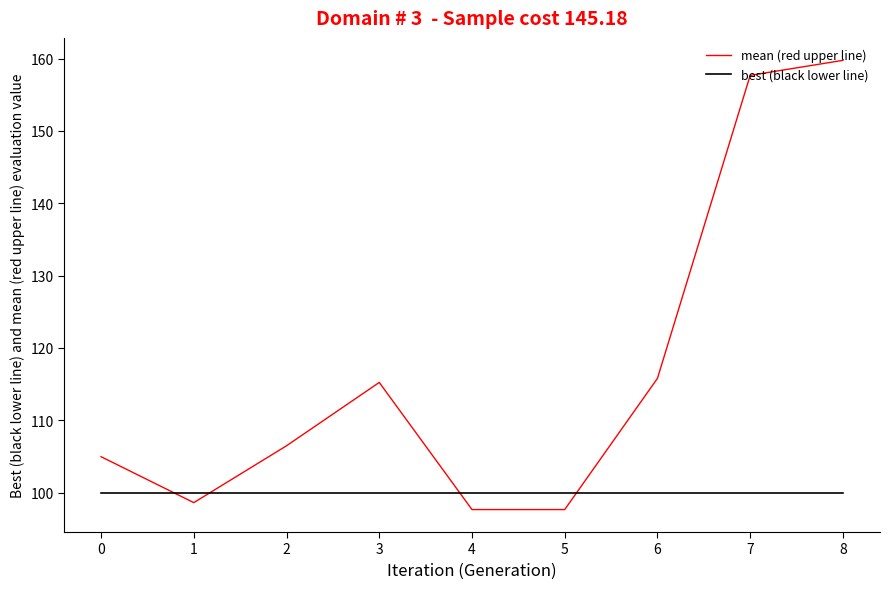

What is the approximate value of best (black lower line) at 6?

100.0